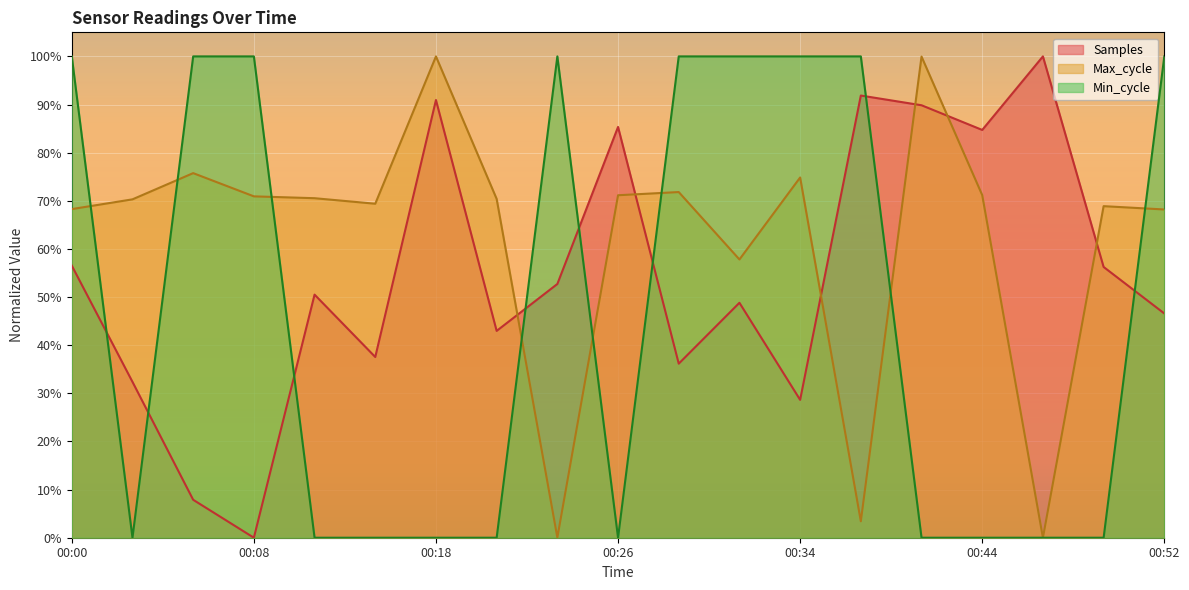

What is the sum of the Min_cycle values at 00:08 and 00:49?

100.0